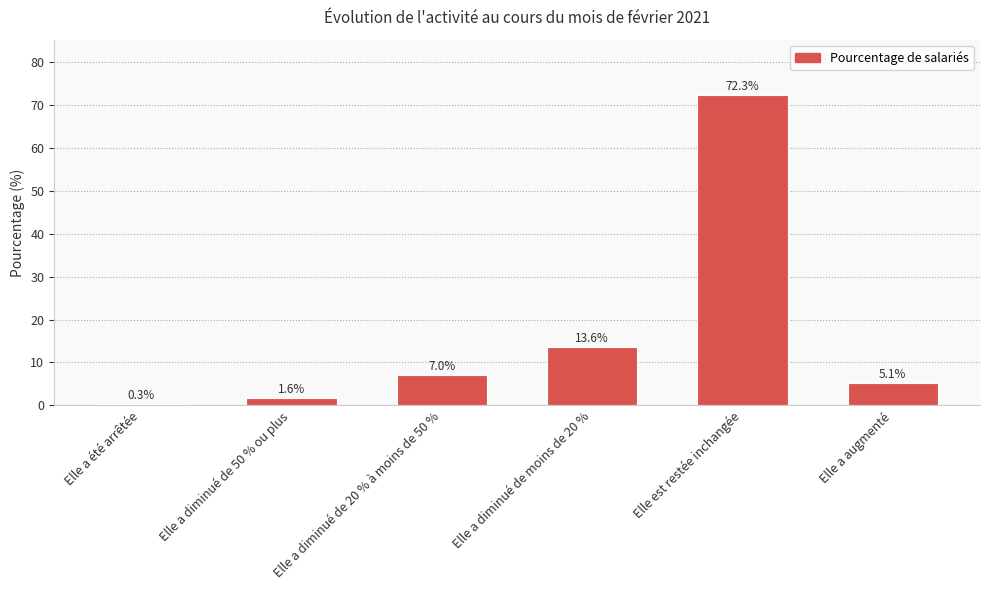

True or false: the data shows 13.6 at Elle a diminué de moins de 20 %.

True